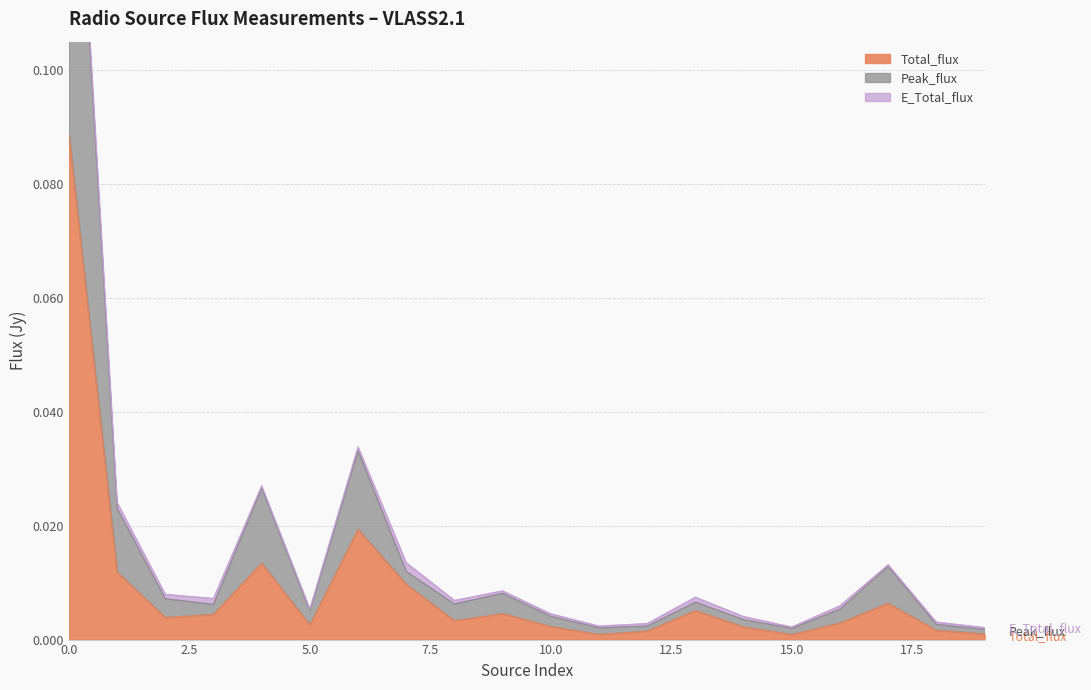

Is it true that Total_flux equals 0.2 at 0.0?

False